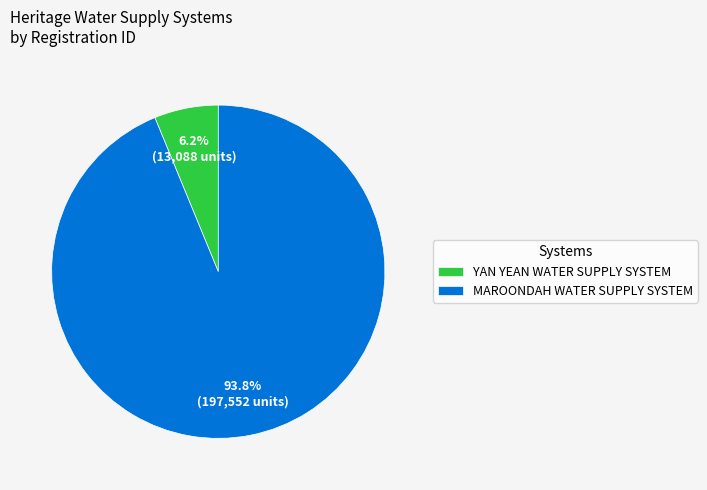

Is the sum of MAROONDAH WATER SUPPLY SYSTEM and YAN YEAN WATER SUPPLY SYSTEM greater than half?

Yes